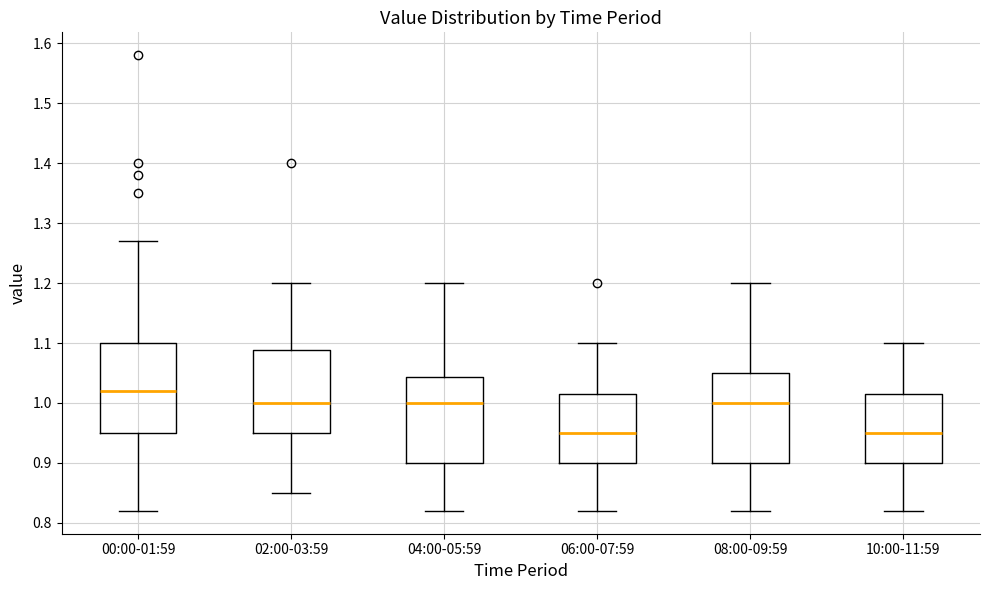

Where is the lower edge of the box for 08:00-09:59 on the y-axis? The values are not printed on the chart, so give them approximately, as read against the axis.

0.90